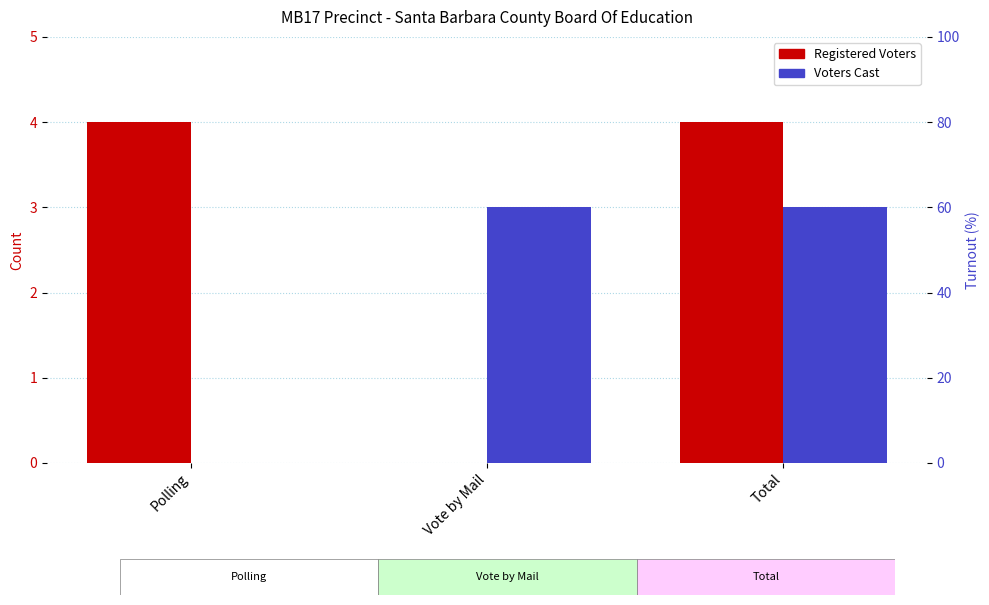

Does the chart contain any negative values?

No